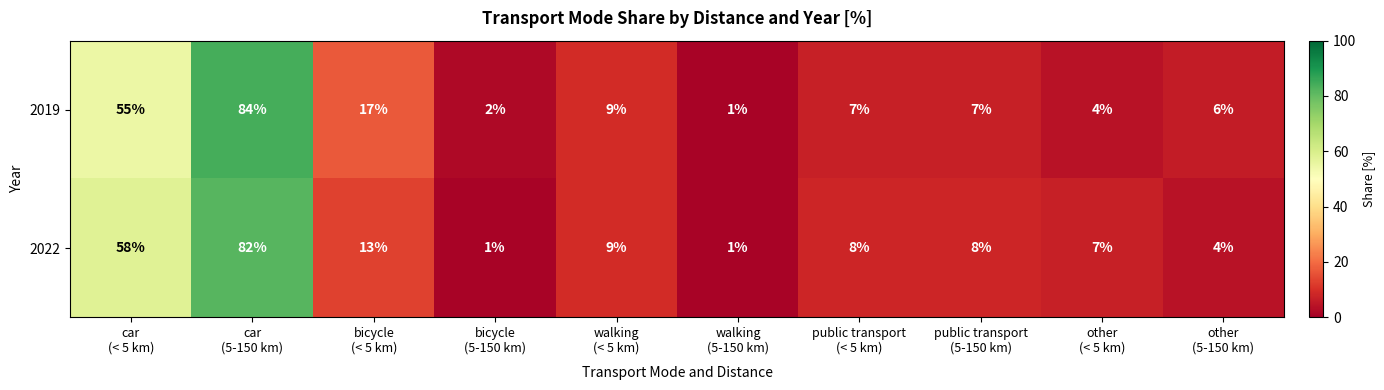

What is the spread (max minus min) of values at public transport
(5-150 km)?

1